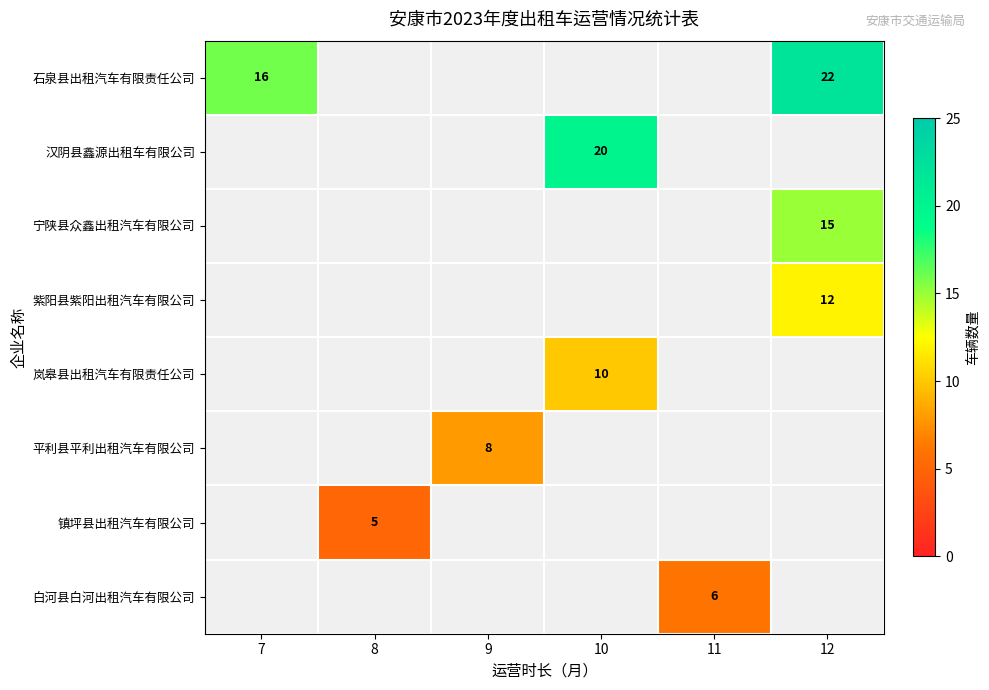

At which category does the chart reach its peak across all series?

12